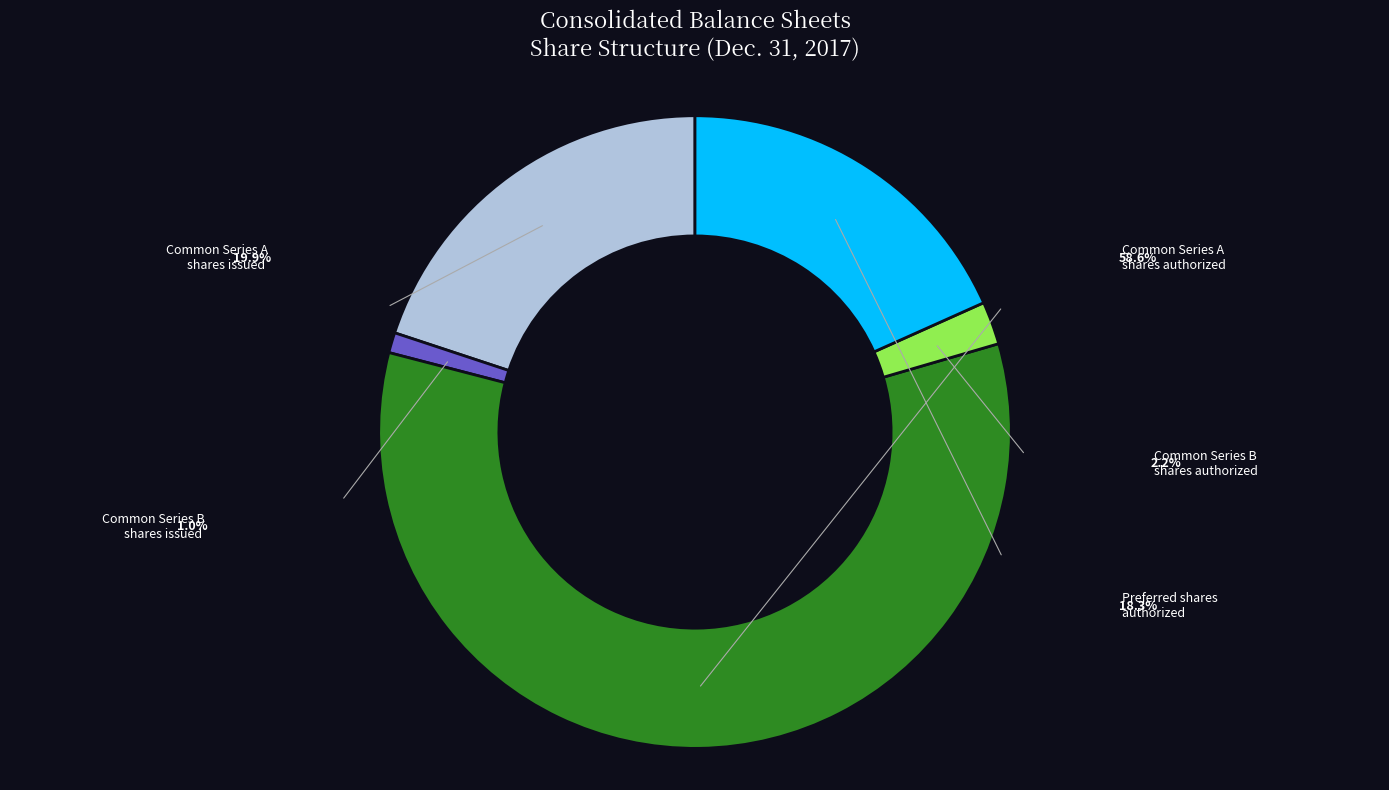

Does any single category account for the majority?

Yes